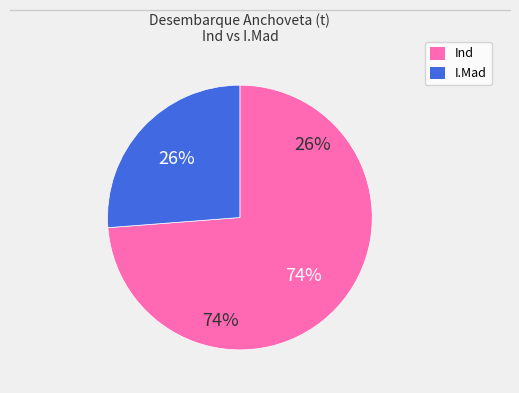

Is there a majority slice in this chart?

Yes